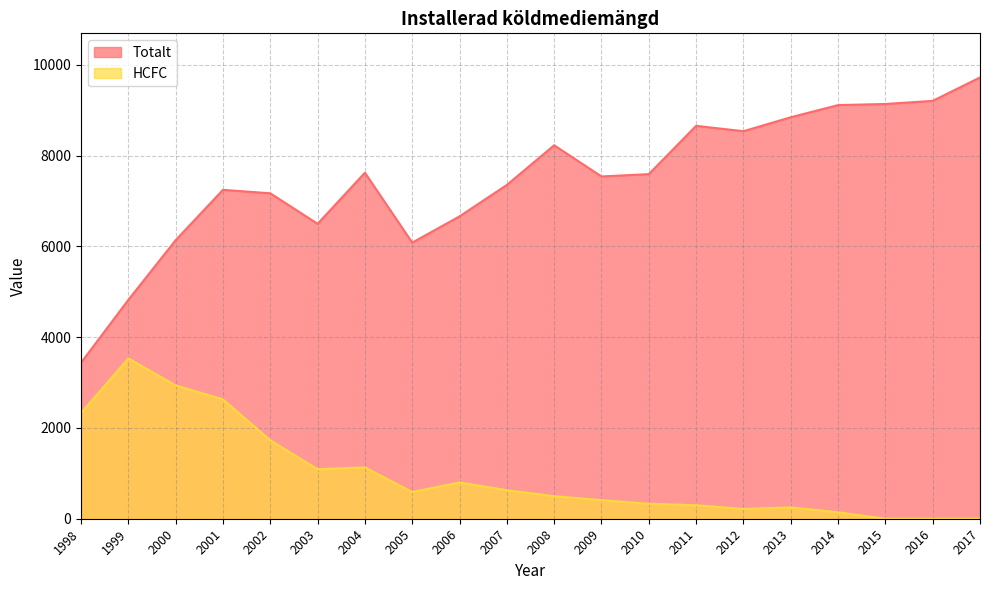

What is the value of the Totalt point at the 9th from the left?

6662